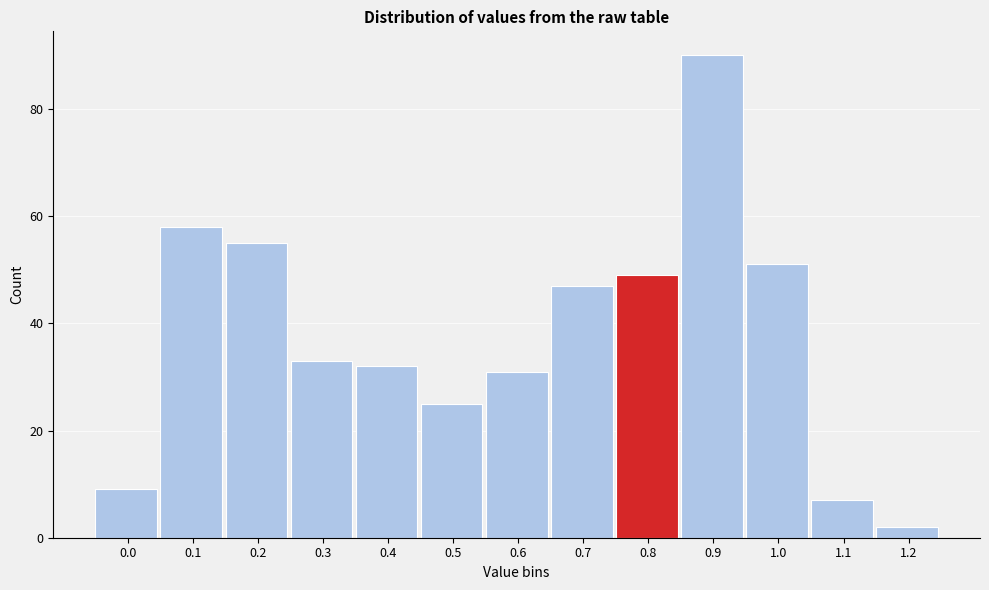

Reading left to right, what are all the values shown in this chart?

9	58	55	33	32	25	31	47	49	90	51	7	2